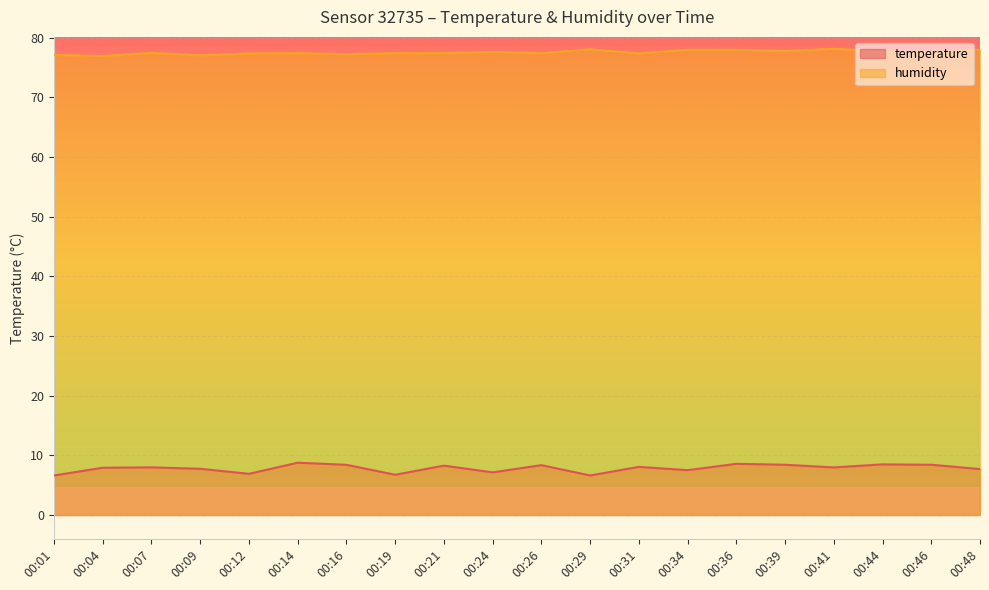

List the labels in order of humidity value, largest first.

00:41, 00:29, 00:34, 00:36, 00:48, 00:39, 00:44, 00:24, 00:07, 00:21, 00:26, 00:46, 00:14, 00:19, 00:31, 00:12, 00:16, 00:01, 00:09, 00:04